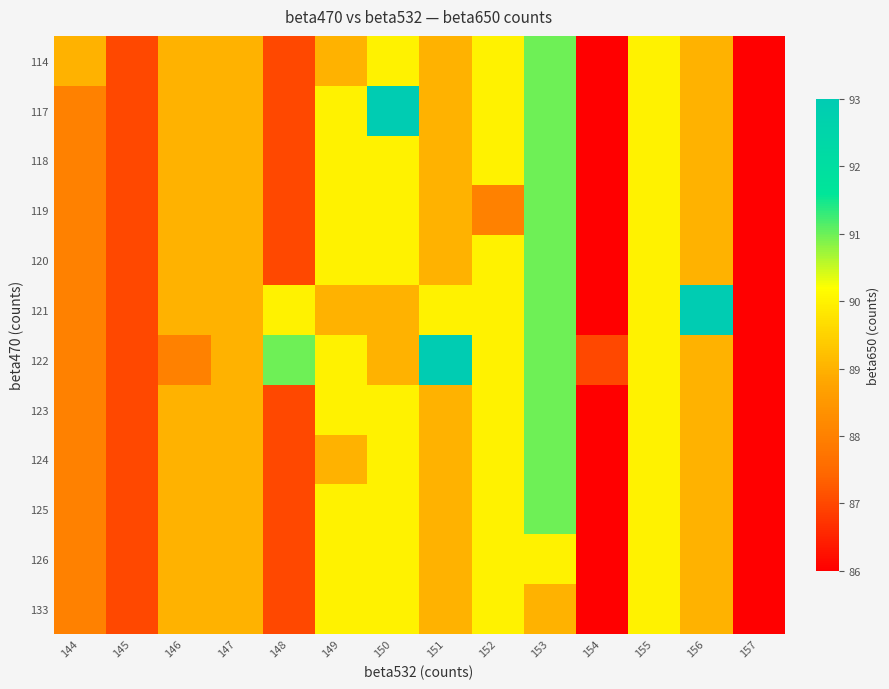

Reading left to right, extract all data points from this chart.

114: 144=89	145=87	146=89	147=89	148=87	149=89	150=90	151=89	152=90	153=91	154=86	155=90	156=89	157=86
117: 144=88	145=87	146=89	147=89	148=87	149=90	150=93	151=89	152=90	153=91	154=86	155=90	156=89	157=86
118: 144=88	145=87	146=89	147=89	148=87	149=90	150=90	151=89	152=90	153=91	154=86	155=90	156=89	157=86
119: 144=88	145=87	146=89	147=89	148=87	149=90	150=90	151=89	152=88	153=91	154=86	155=90	156=89	157=86
120: 144=88	145=87	146=89	147=89	148=87	149=90	150=90	151=89	152=90	153=91	154=86	155=90	156=89	157=86
121: 144=88	145=87	146=89	147=89	148=90	149=89	150=89	151=90	152=90	153=91	154=86	155=90	156=93	157=86
122: 144=88	145=87	146=88	147=89	148=91	149=90	150=89	151=93	152=90	153=91	154=87	155=90	156=89	157=86
123: 144=88	145=87	146=89	147=89	148=87	149=90	150=90	151=89	152=90	153=91	154=86	155=90	156=89	157=86
124: 144=88	145=87	146=89	147=89	148=87	149=89	150=90	151=89	152=90	153=91	154=86	155=90	156=89	157=86
125: 144=88	145=87	146=89	147=89	148=87	149=90	150=90	151=89	152=90	153=91	154=86	155=90	156=89	157=86
126: 144=88	145=87	146=89	147=89	148=87	149=90	150=90	151=89	152=90	153=90	154=86	155=90	156=89	157=86
133: 144=88	145=87	146=89	147=89	148=87	149=90	150=90	151=89	152=90	153=89	154=86	155=90	156=89	157=86